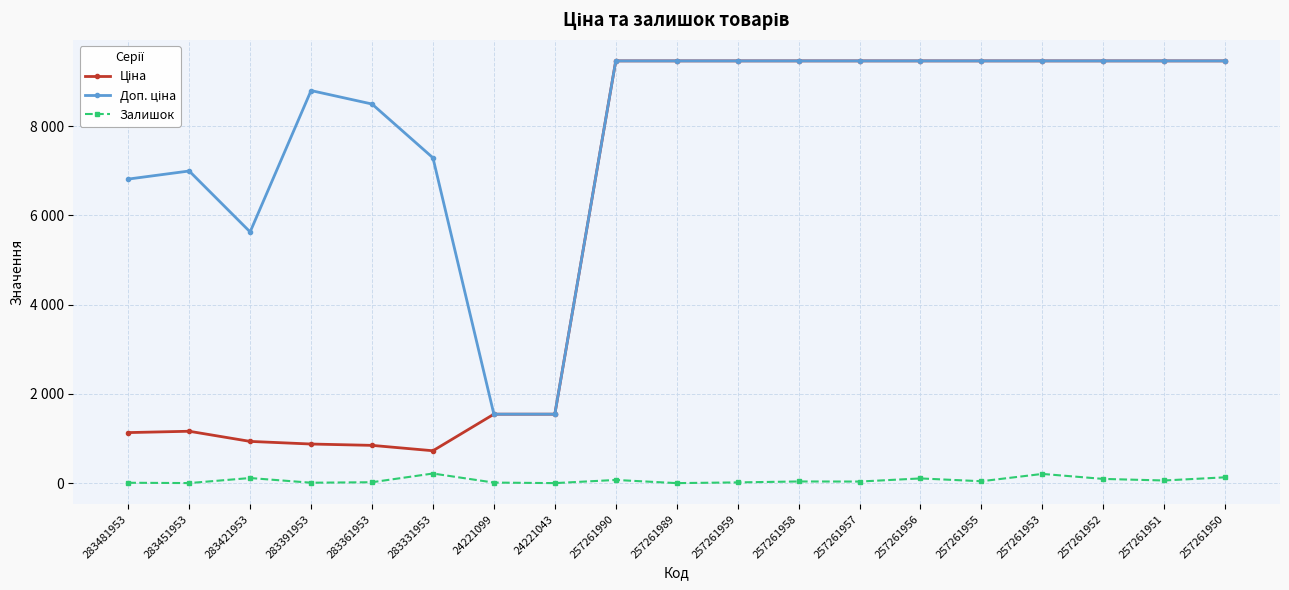

Which category has the lowest value in the Залишок series?

24221043